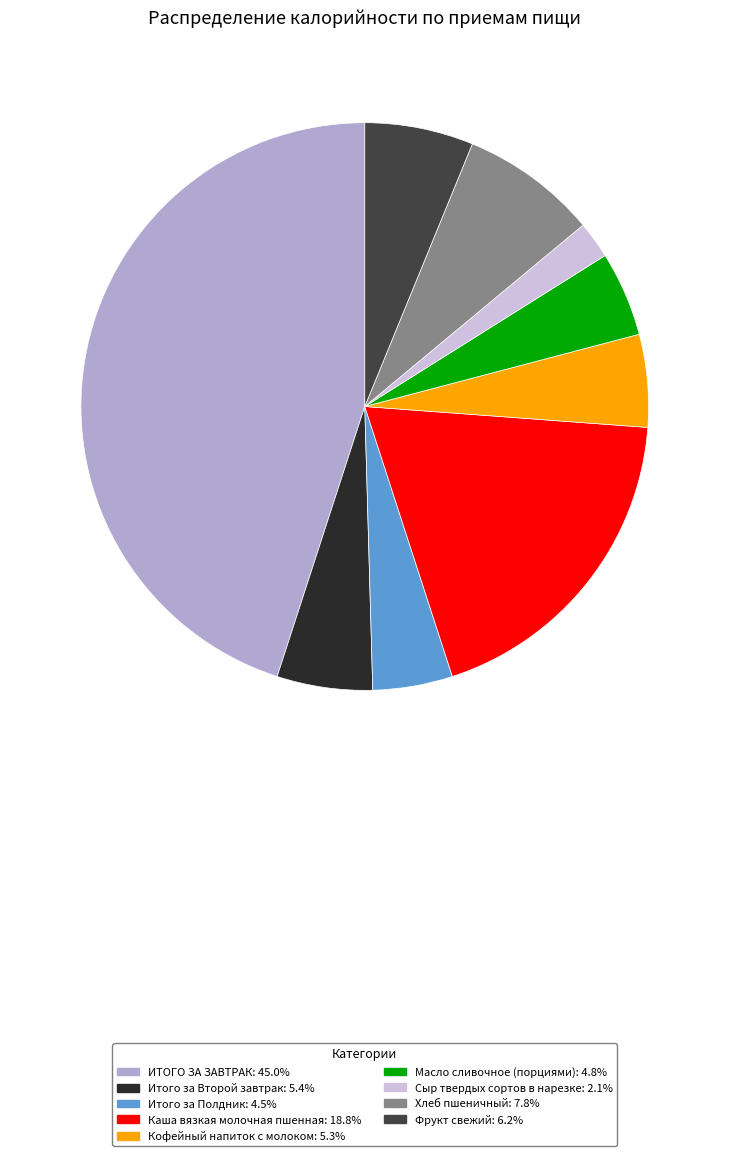

True or false: Хлеб пшеничный accounts for 8% of the total.

True